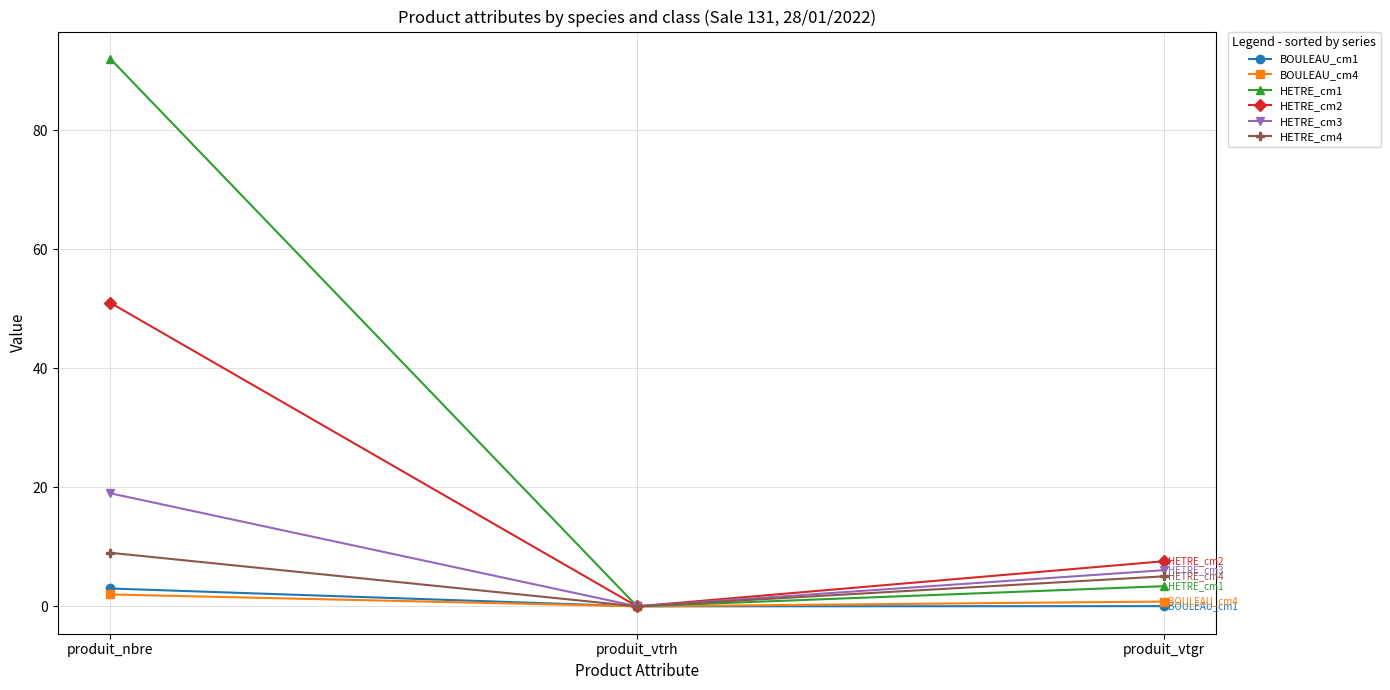

What are all the series names shown in the legend?

BOULEAU_cm1, BOULEAU_cm4, HETRE_cm1, HETRE_cm2, HETRE_cm3, HETRE_cm4